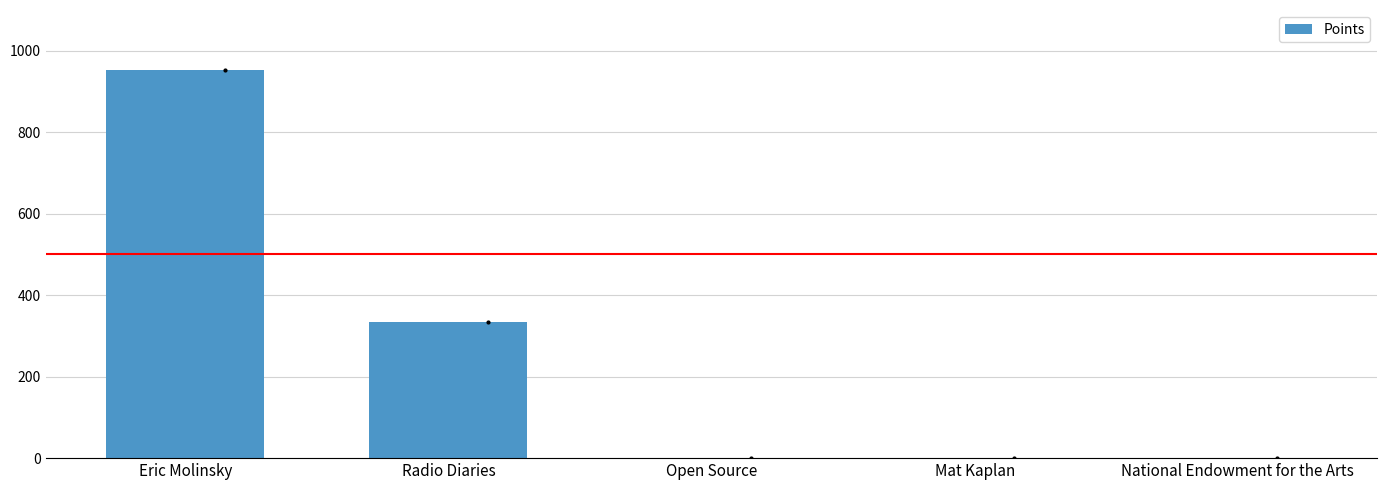

Reading left to right, extract all data points from this chart.

Eric Molinsky=953	Radio Diaries=334	Open Source=0	Mat Kaplan=0	National Endowment for the Arts=0